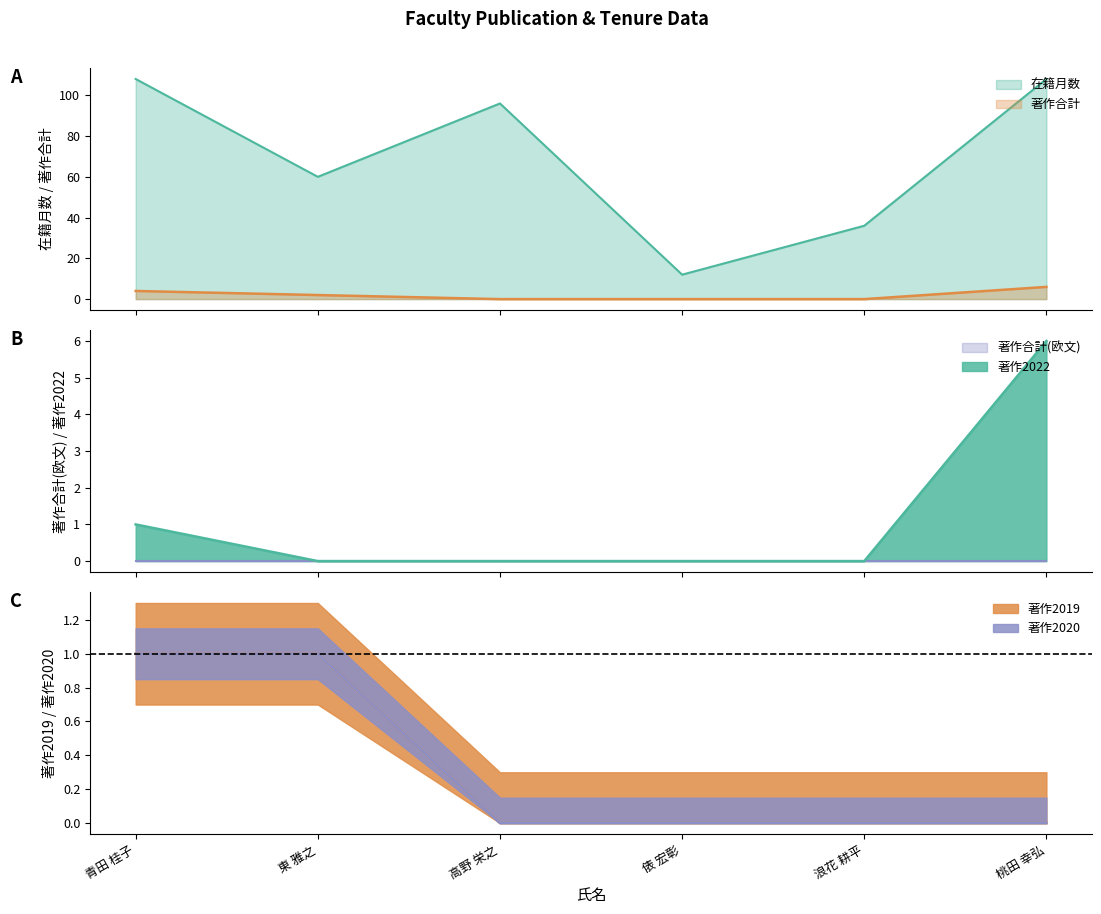

What position from the left is 東 雅之?

2